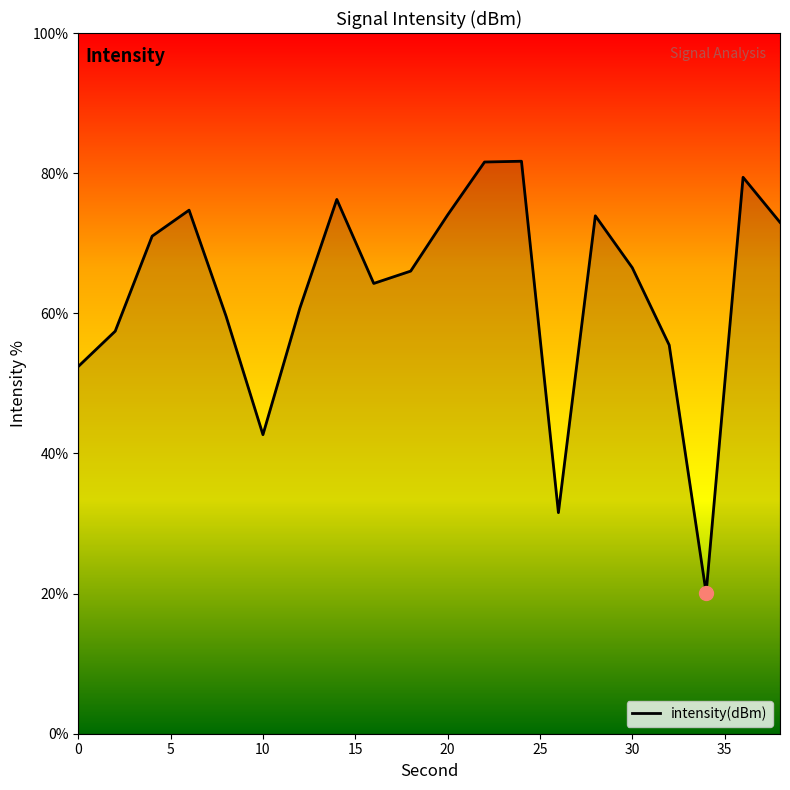

What is the average value?

63.1